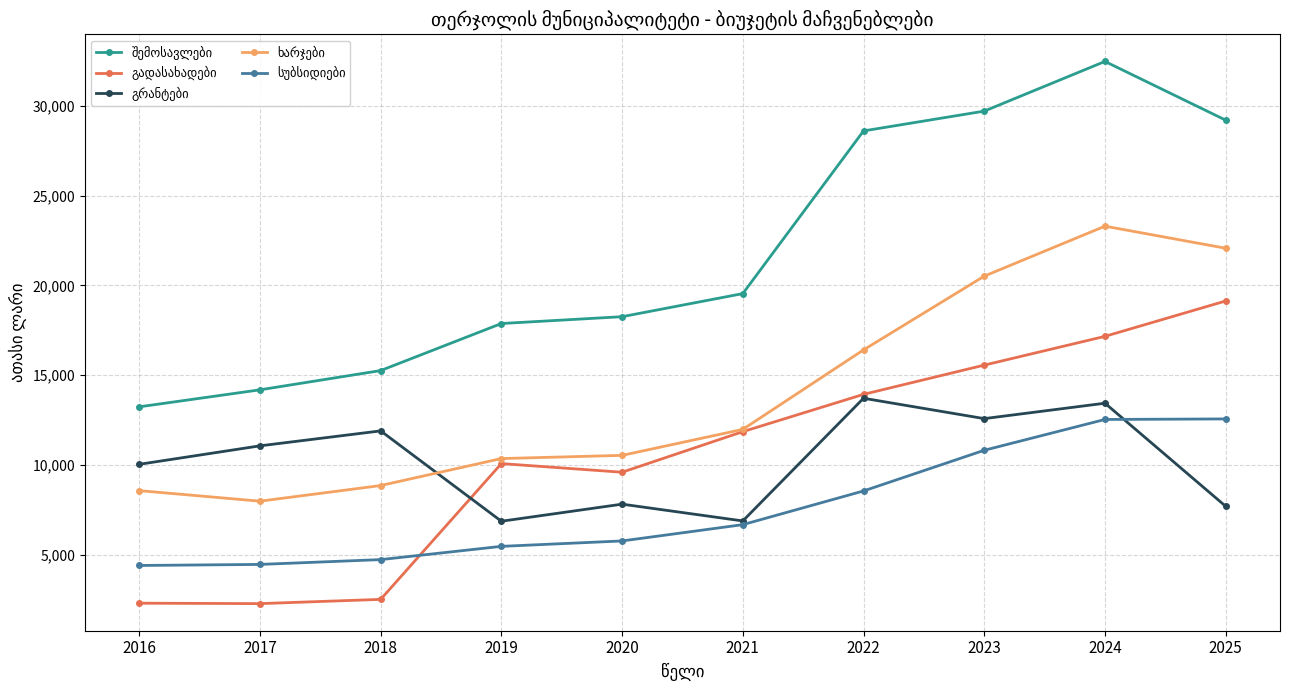

At which category is the sum across all series the highest?

2024